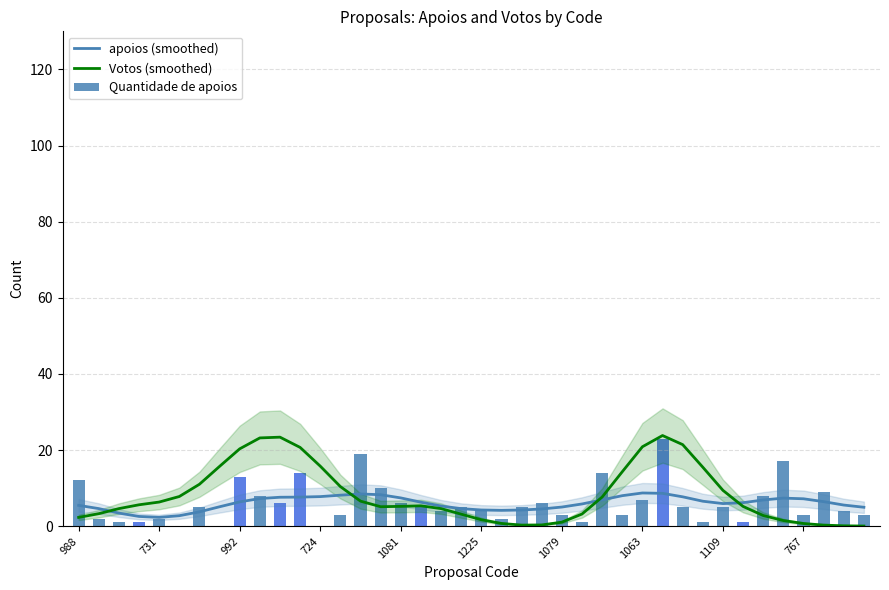

What are all the series names shown in the legend?

apoios (smoothed), Votos (smoothed), Quantidade de apoios